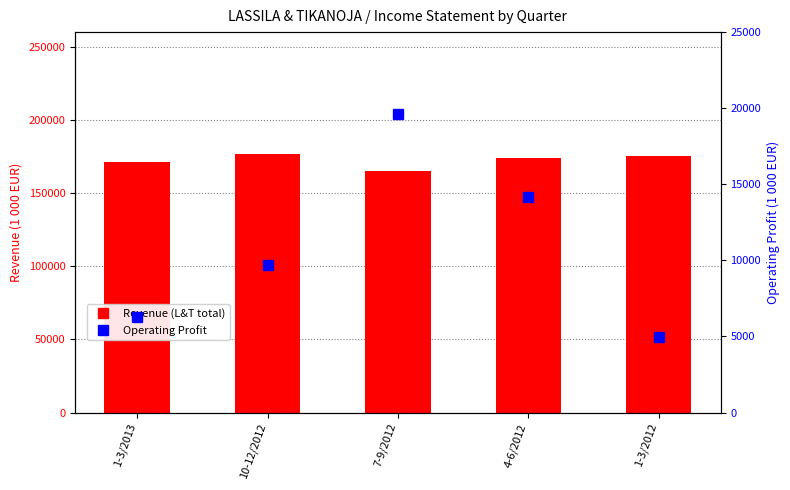

Count the number of data series in this chart.

2